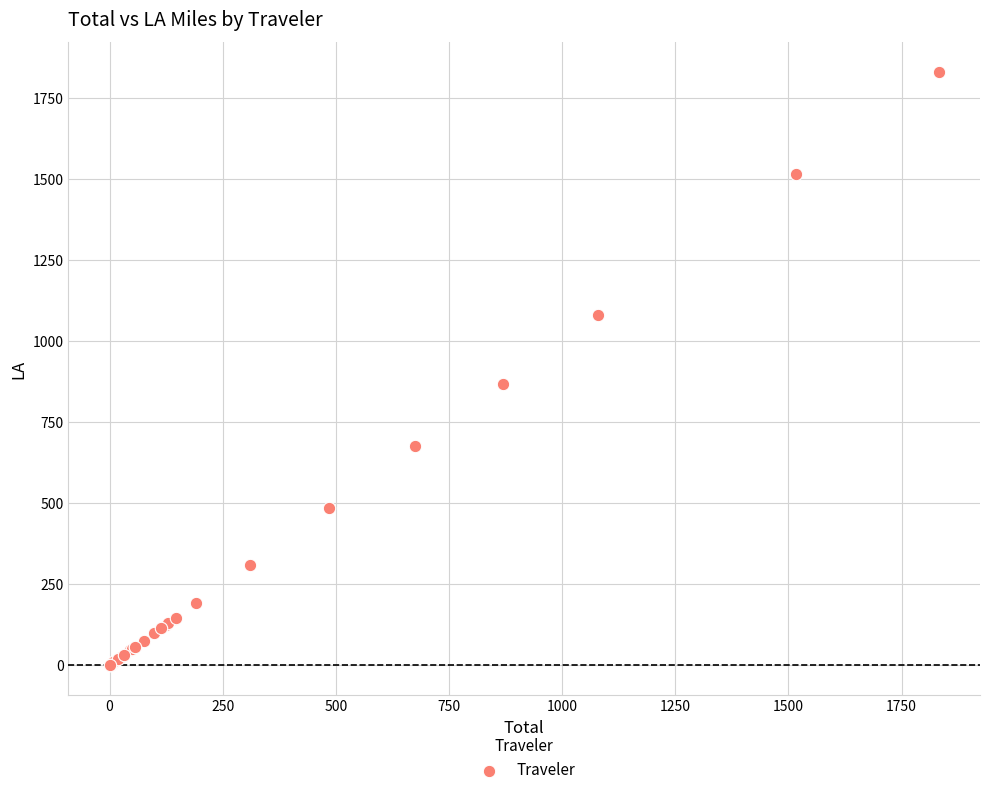

What Y value in the scatter plot is closest to 916?

869.4